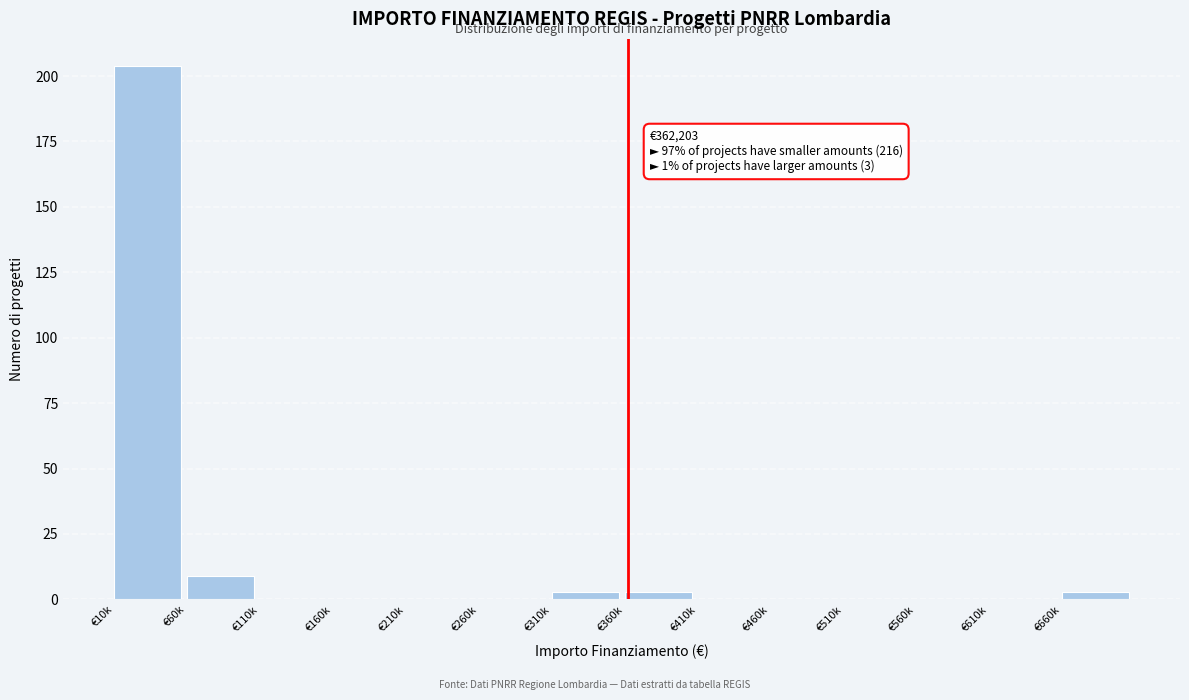

Reading left to right, transcribe all the data shown in this chart.

€10k=204	€60k=9	€110k=0	€160k=0	€210k=0	€260k=0	€310k=3	€360k=3	€410k=0	€460k=0	€510k=0	€560k=0	€610k=0	€660k=3